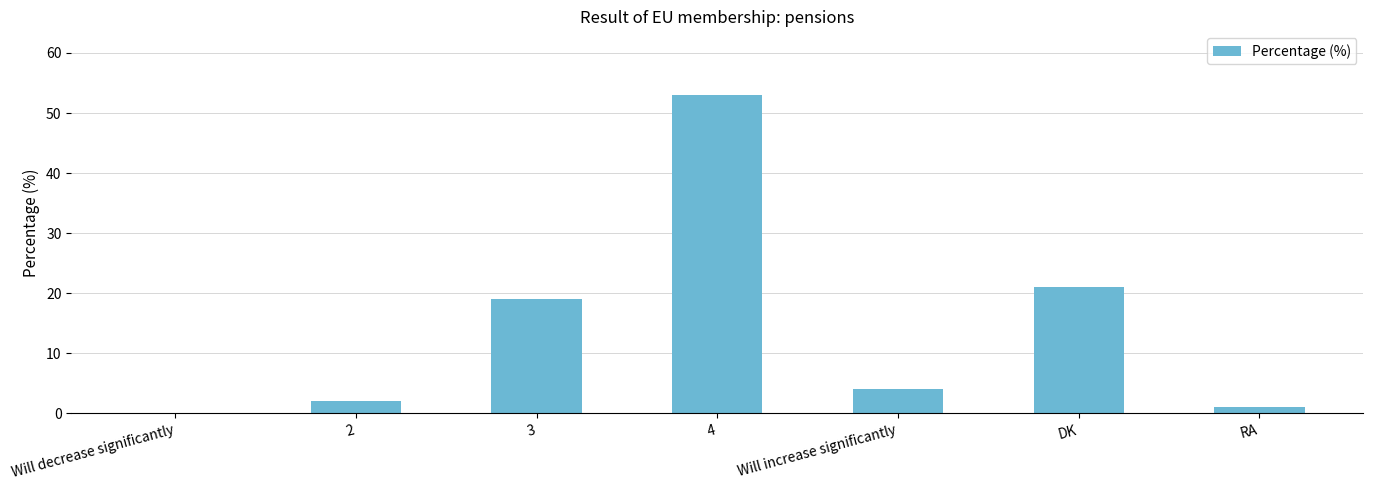

Where does the data first go above 4?

3